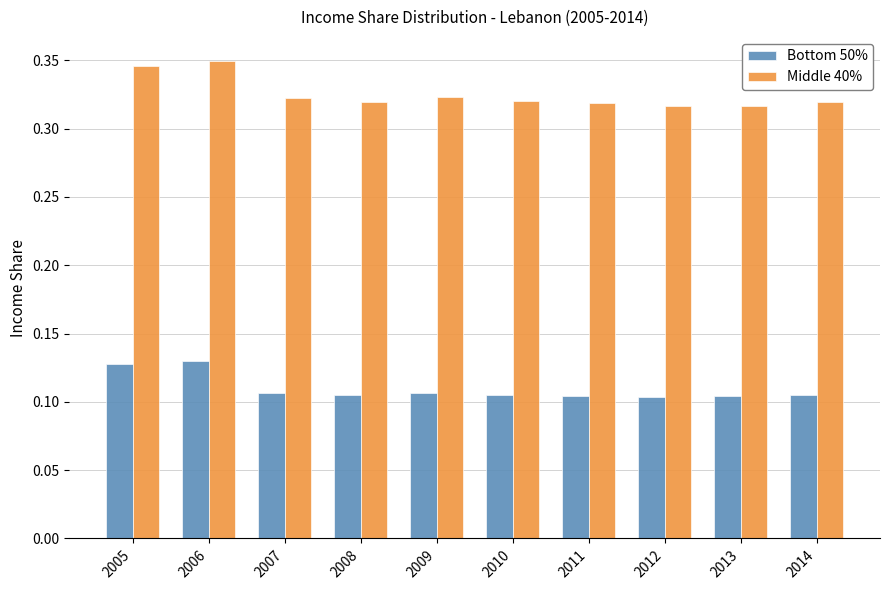

How many Middle 40% values are between 0 and 1?

10